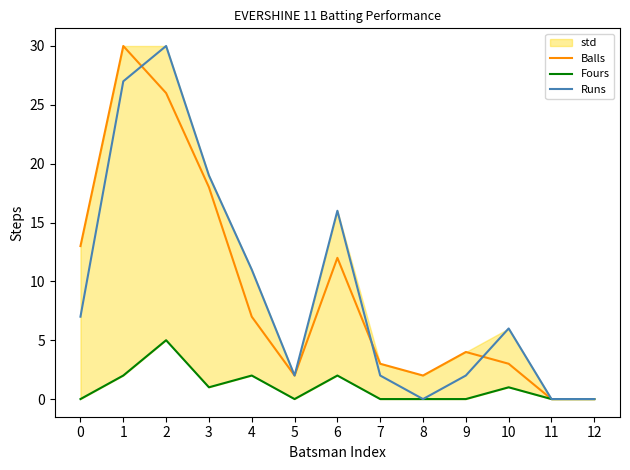

In Balls, how many points are higher than both neighbors (excluding endpoints)?

3